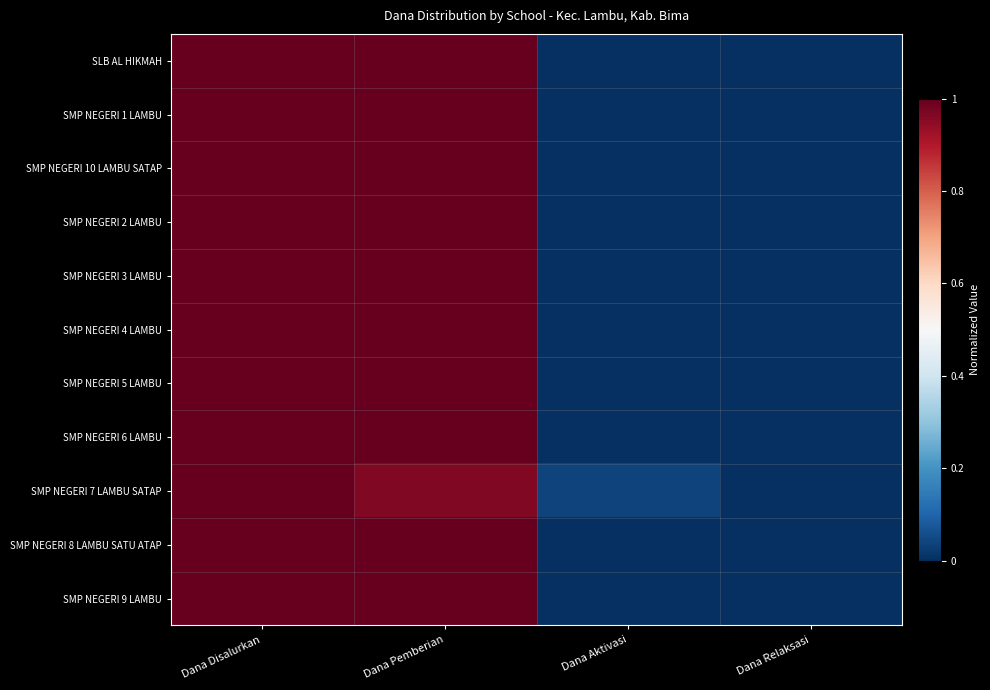

Between Dana Pemberian and Dana Relaksasi, which series saw the biggest shift?

SLB AL HIKMAH